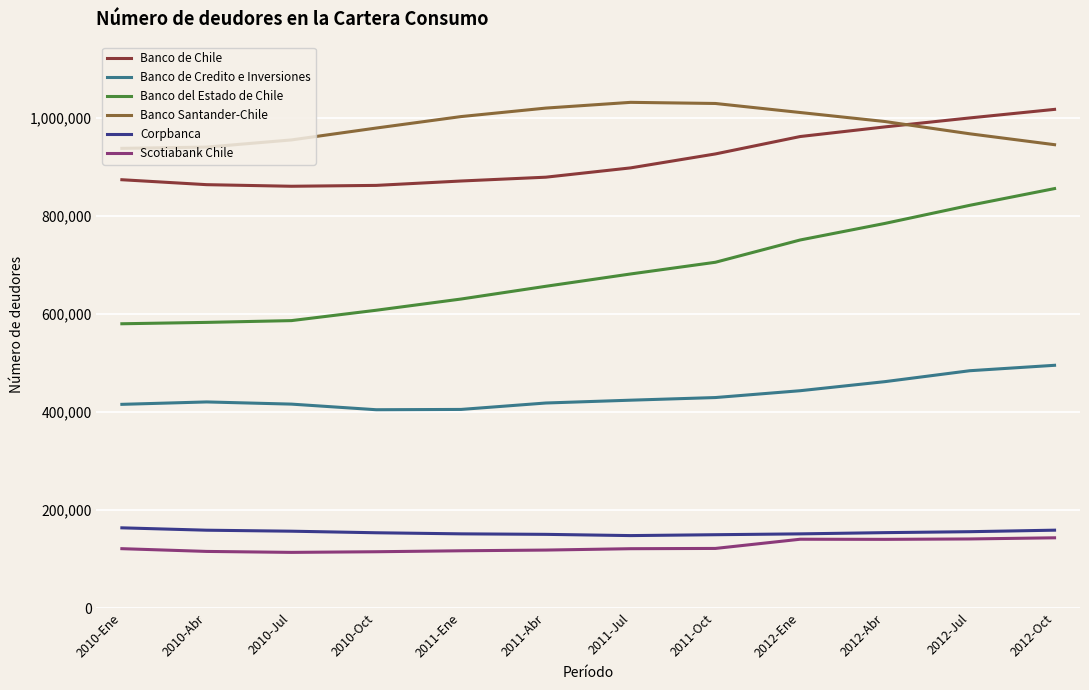

Is it true that Banco de Chile equals 594047 at 2010-Jul?

False